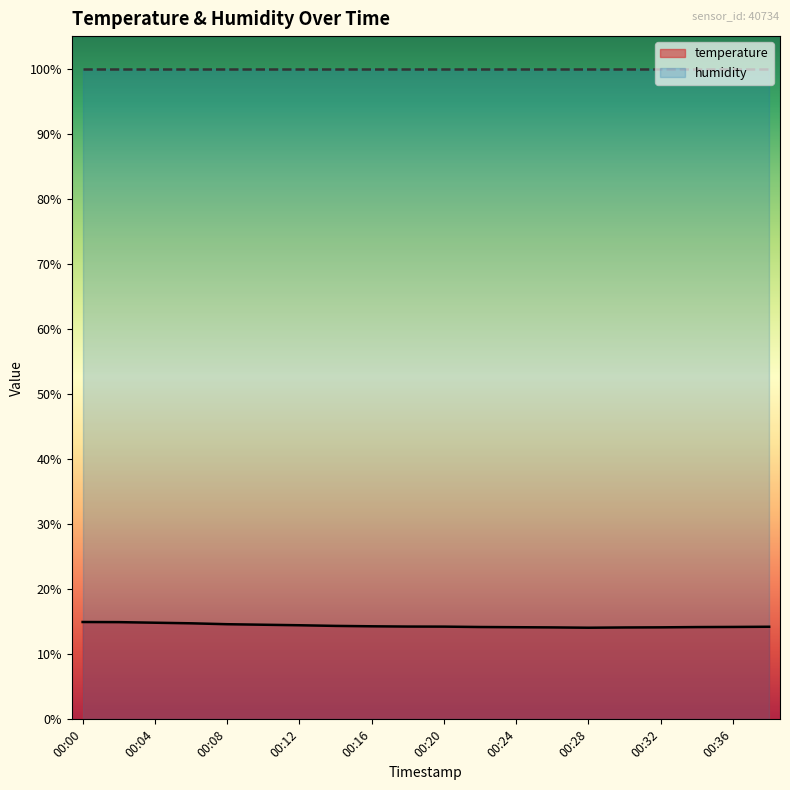

List the labels in order of value, largest first.

00:00, 00:02, 00:04, 00:06, 00:08, 00:10, 00:12, 00:14, 00:16, 00:18, 00:20, 00:38, 00:36, 00:22, 00:34, 00:24, 00:32, 00:26, 00:30, 00:28